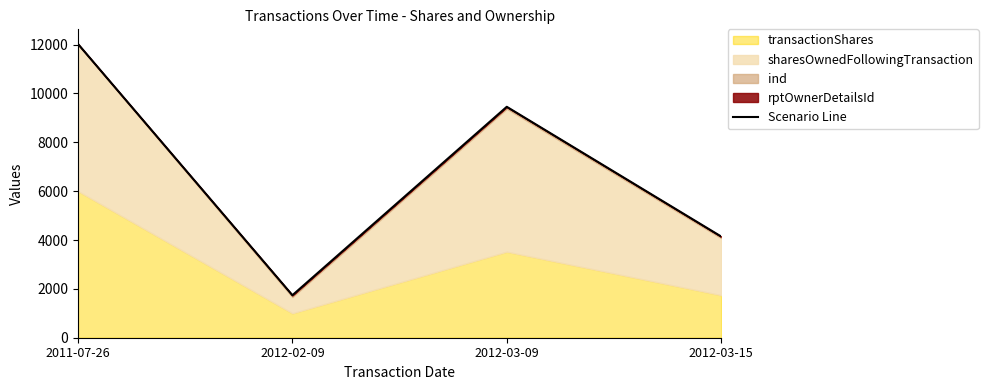

What is the sum of all values?

27365